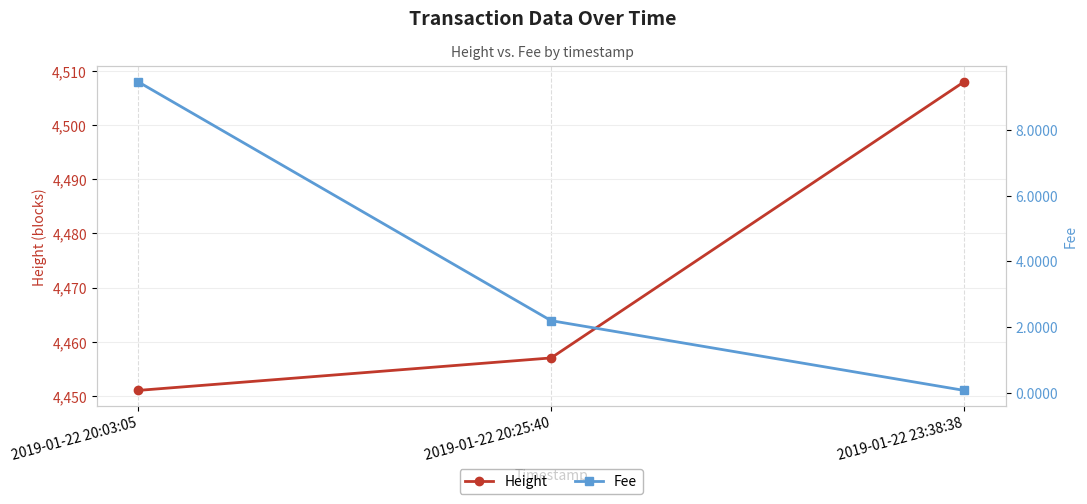

What is the sum of the Fee values at 2019-01-22 23:38:38 and 2019-01-22 20:25:40?

2.3